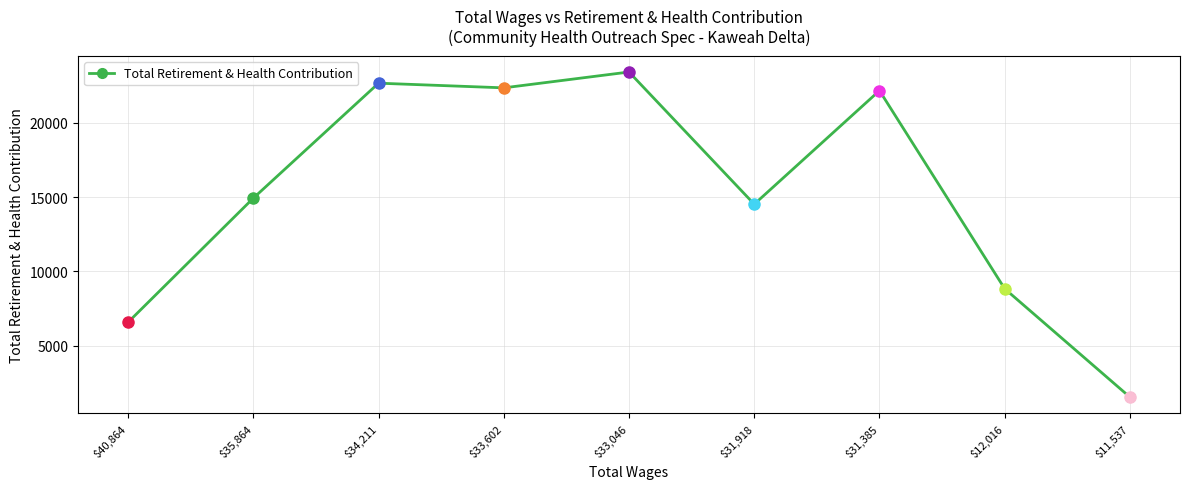

Is it true that the value at $31,385 is 22169?

True